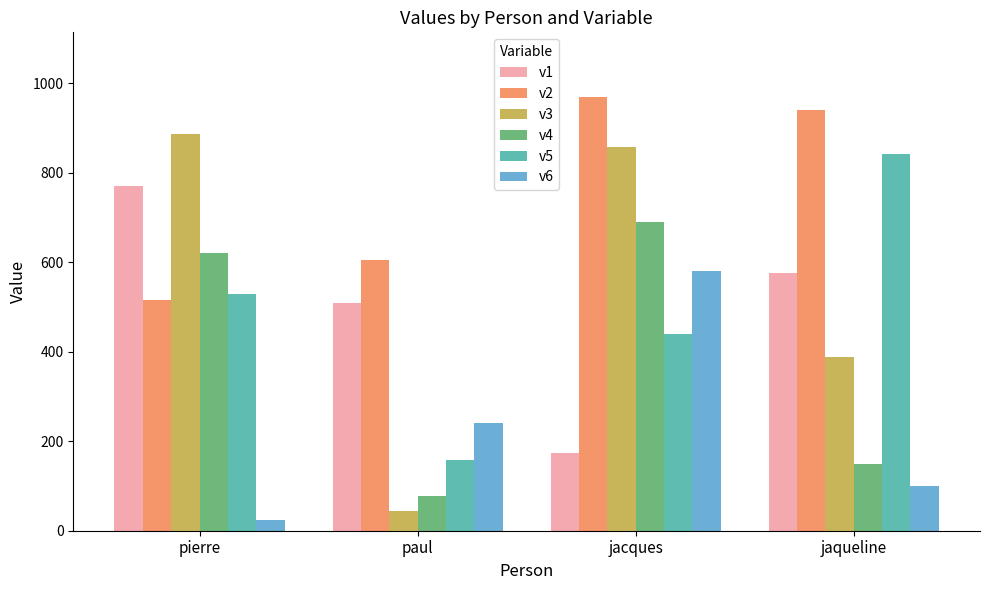

At which category is the sum across all series the highest?

jacques